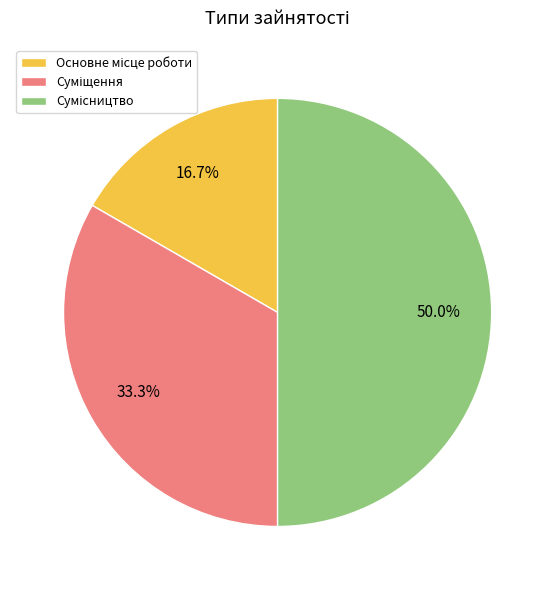

To the nearest percent, what portion does Сумісництво represent?

50%